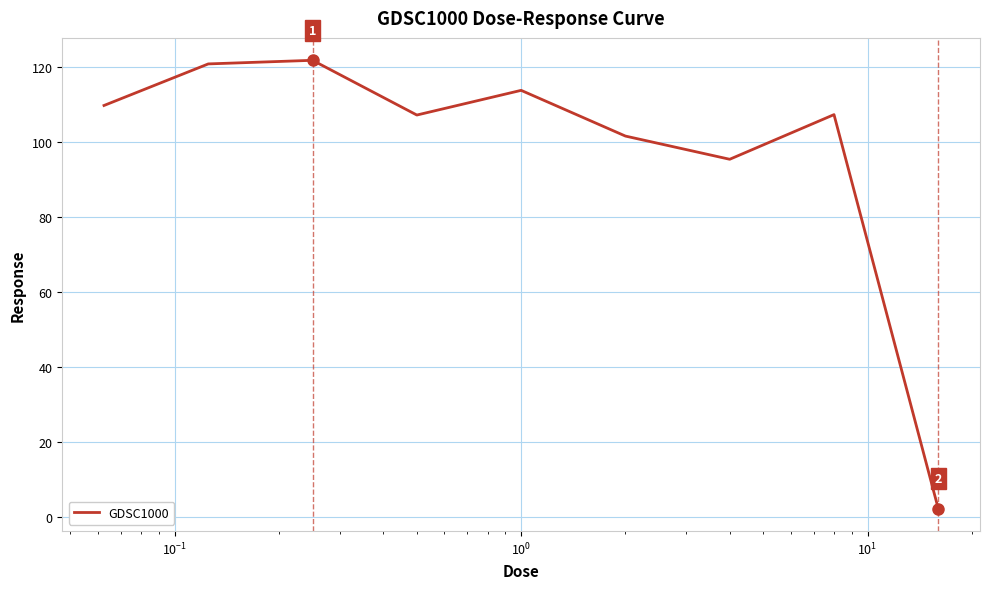

What is the maximum value shown in the chart?

121.7